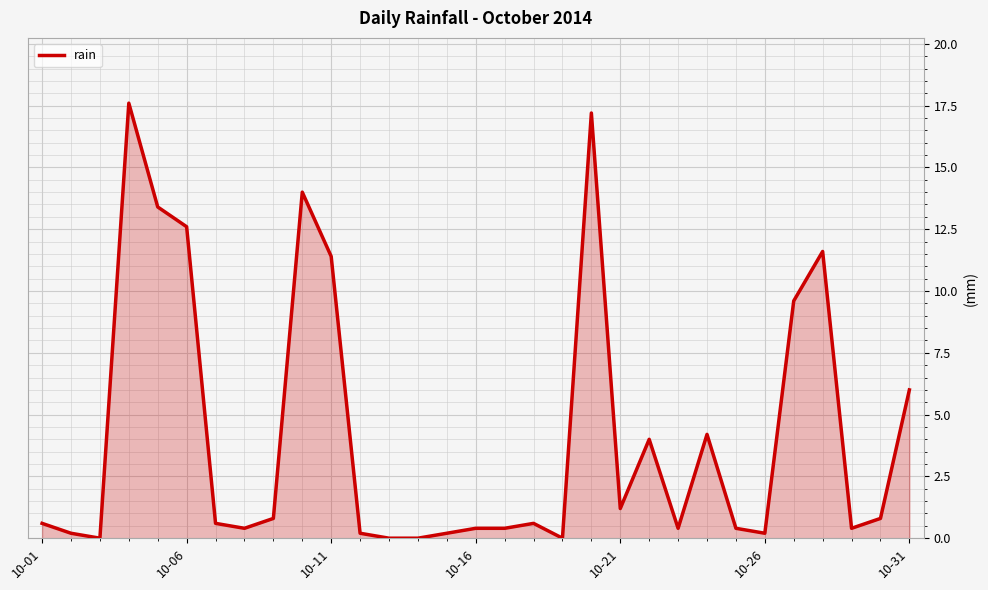

What is the maximum value shown in the chart?

17.6